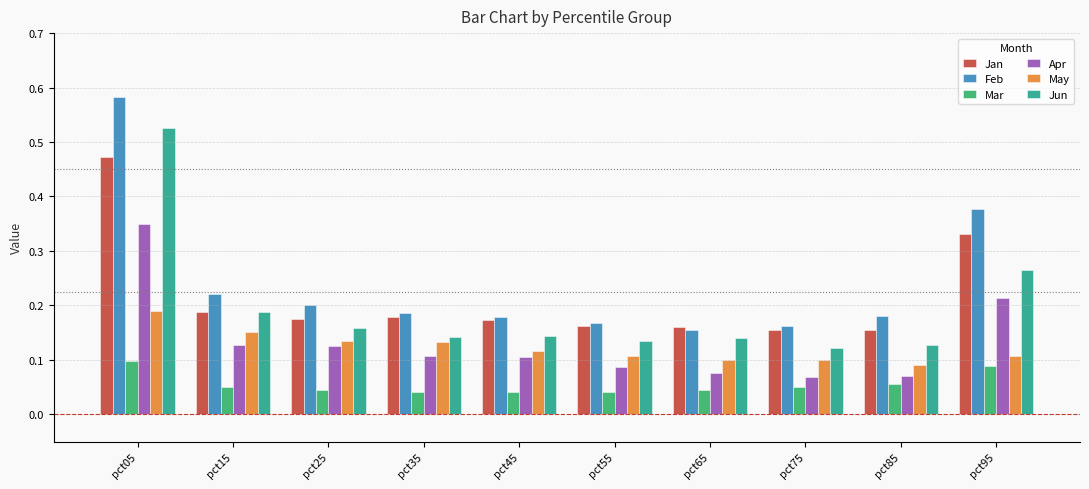

Which series has the widest spread of values?

Feb